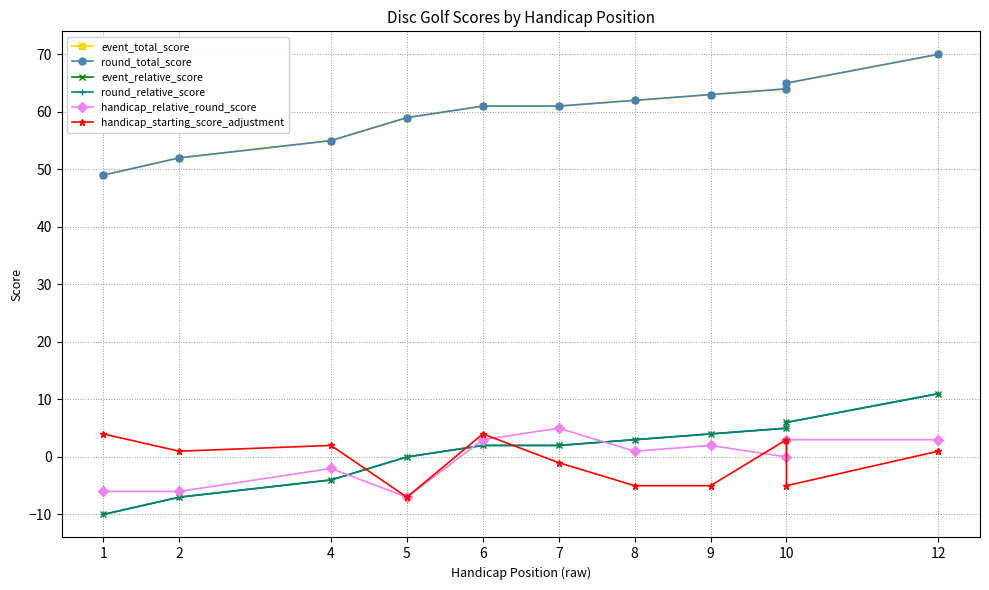

Does the chart display data point markers on the line(s)?

Yes